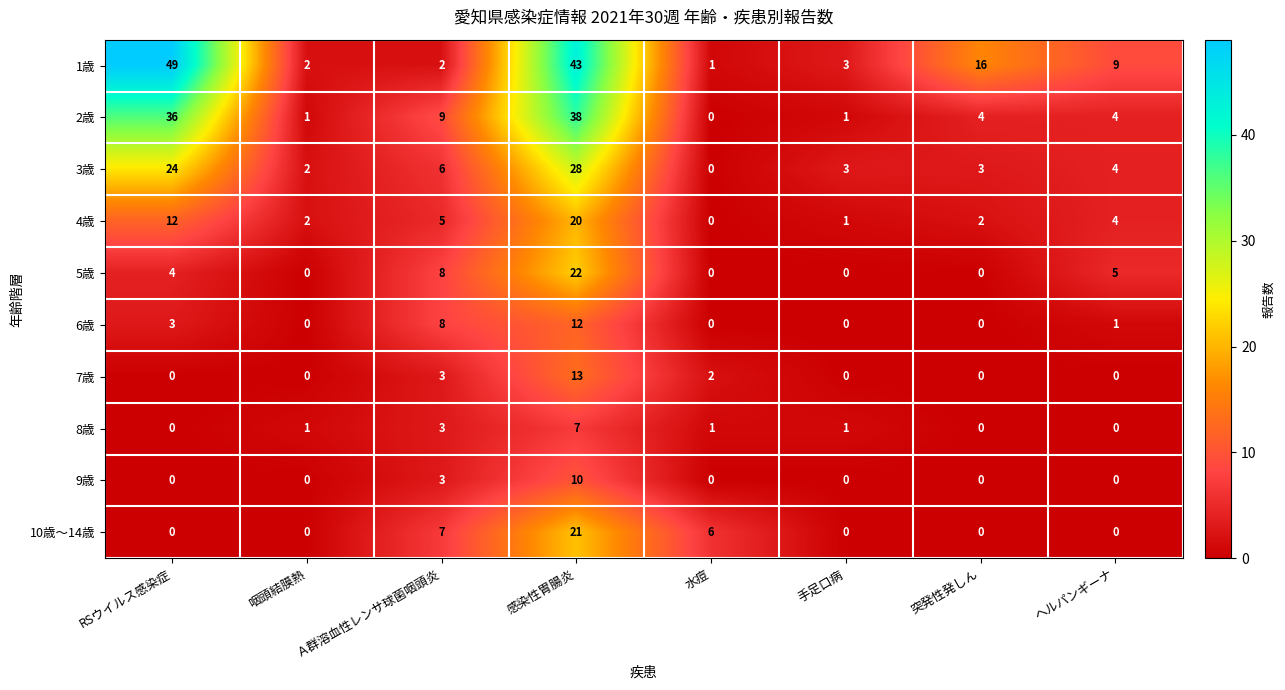

What is the total value across all series at ヘルパンギーナ?

27